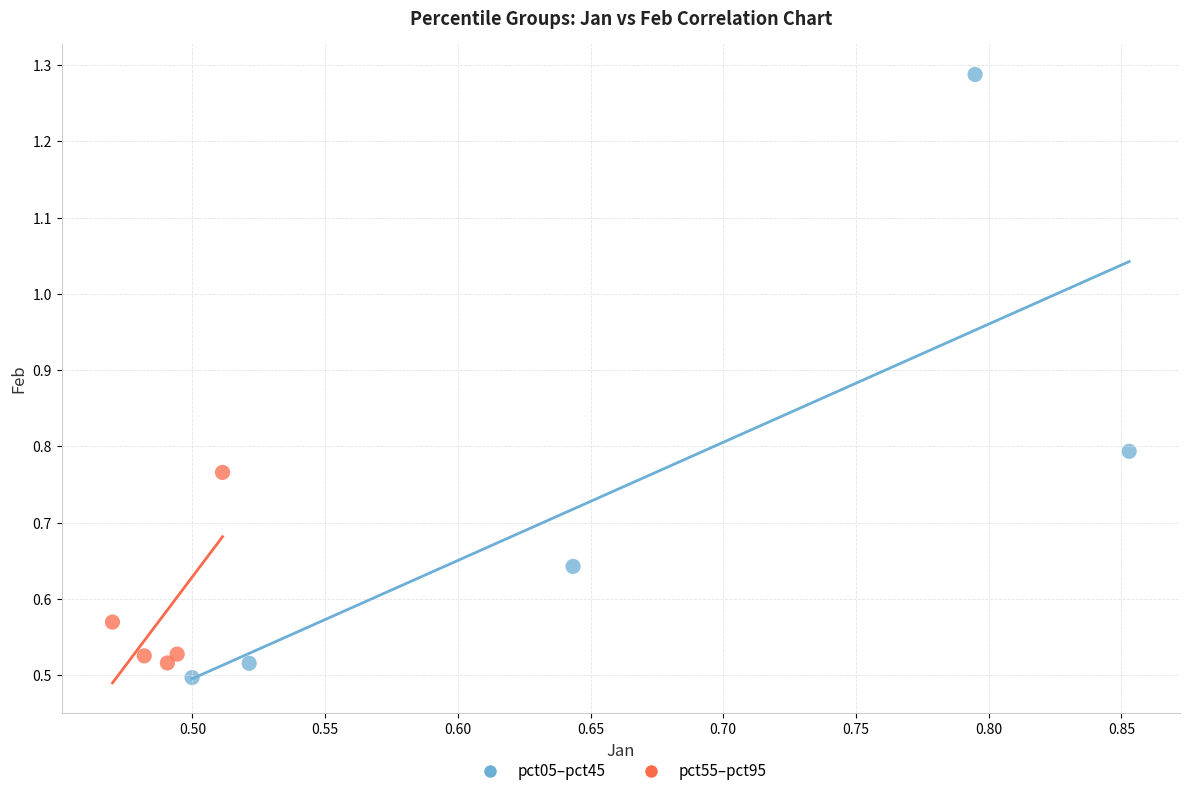

Which series reaches the minimum Y coordinate?

pct05–pct45